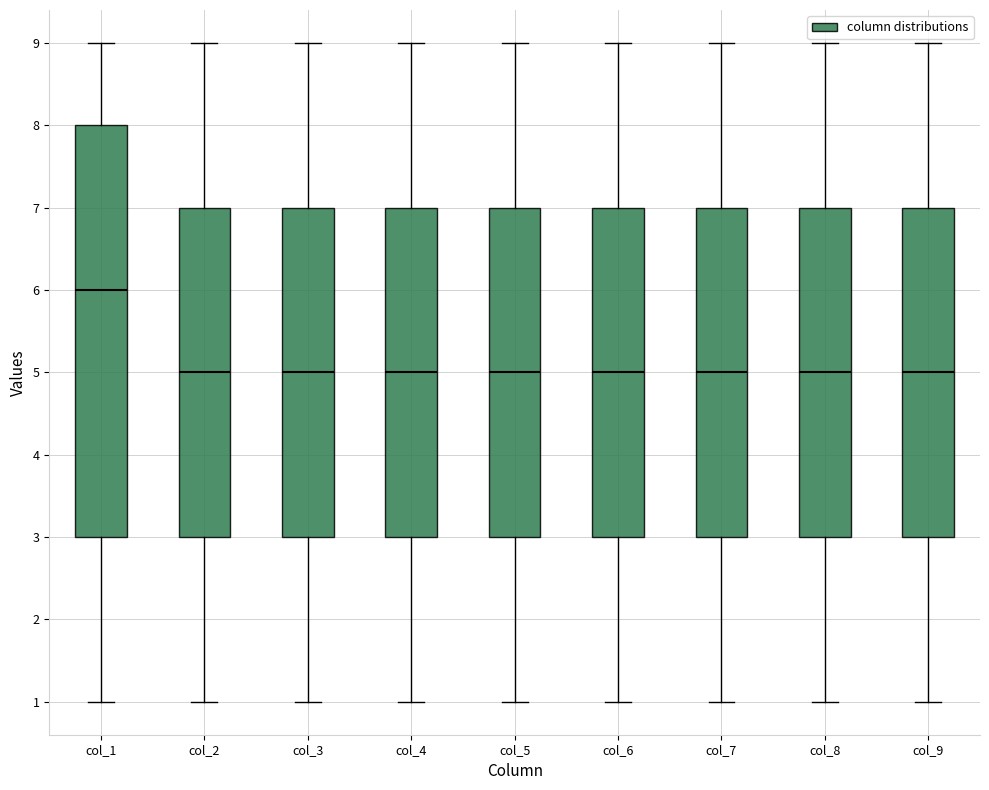

Reading left to right, read every box against the y-axis: the position of its median line, the range the box covers, and the ends of its whiskers. The values are not printed on the chart, so give them approximately, as read against the axis.

col_1: median 6, box 3 to 8, whiskers 1 to 9
col_2: median 5, box 3 to 7, whiskers 1 to 9
col_3: median 5, box 3 to 7, whiskers 1 to 9
col_4: median 5, box 3 to 7, whiskers 1 to 9
col_5: median 5, box 3 to 7, whiskers 1 to 9
col_6: median 5, box 3 to 7, whiskers 1 to 9
col_7: median 5, box 3 to 7, whiskers 1 to 9
col_8: median 5, box 3 to 7, whiskers 1 to 9
col_9: median 5, box 3 to 7, whiskers 1 to 9